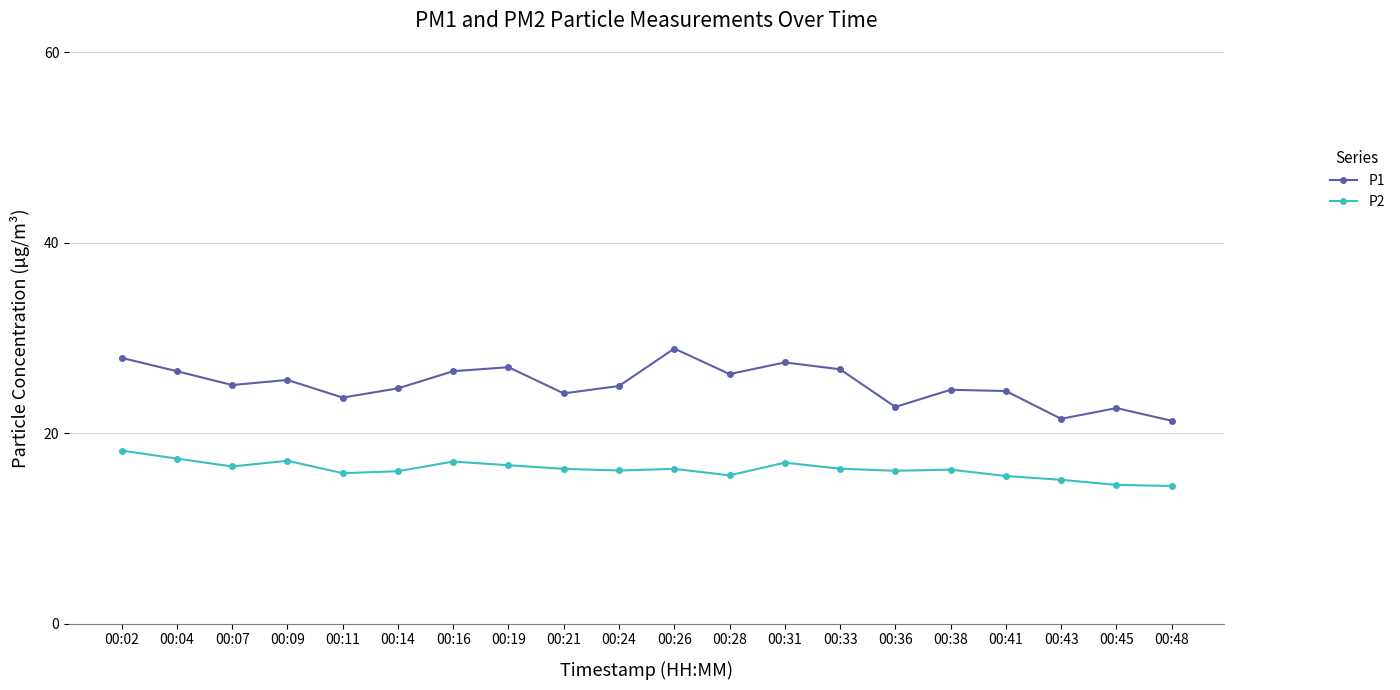

True or false: P2 and P1 cross at least once.

False